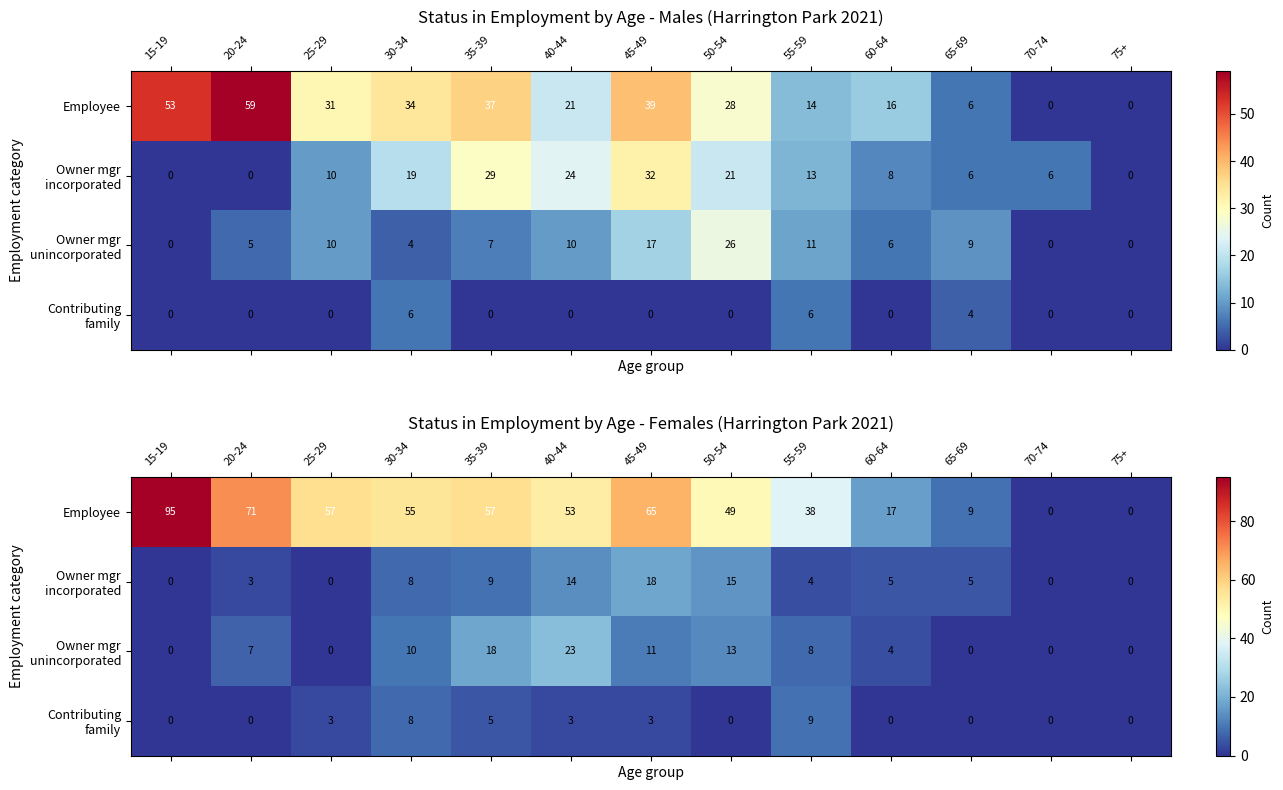

What value does the Employee series have at 55-59?

38